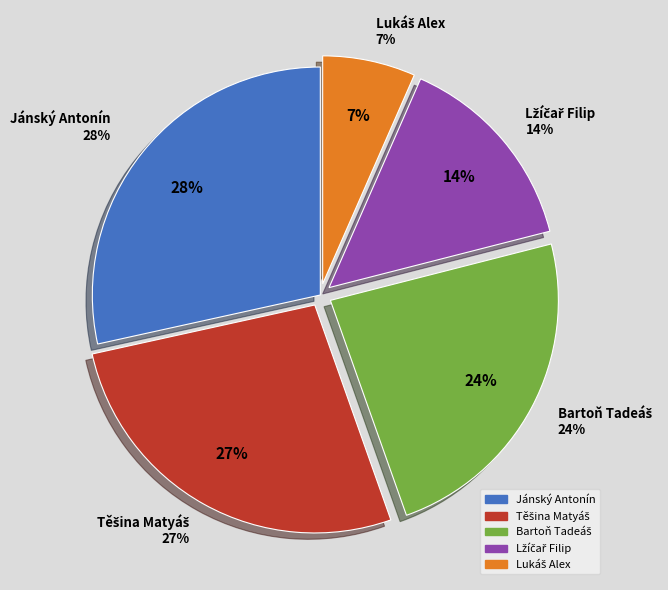

Do Bartoň Tadeáš and Těšina Matyáš together represent more than half of the pie?

Yes